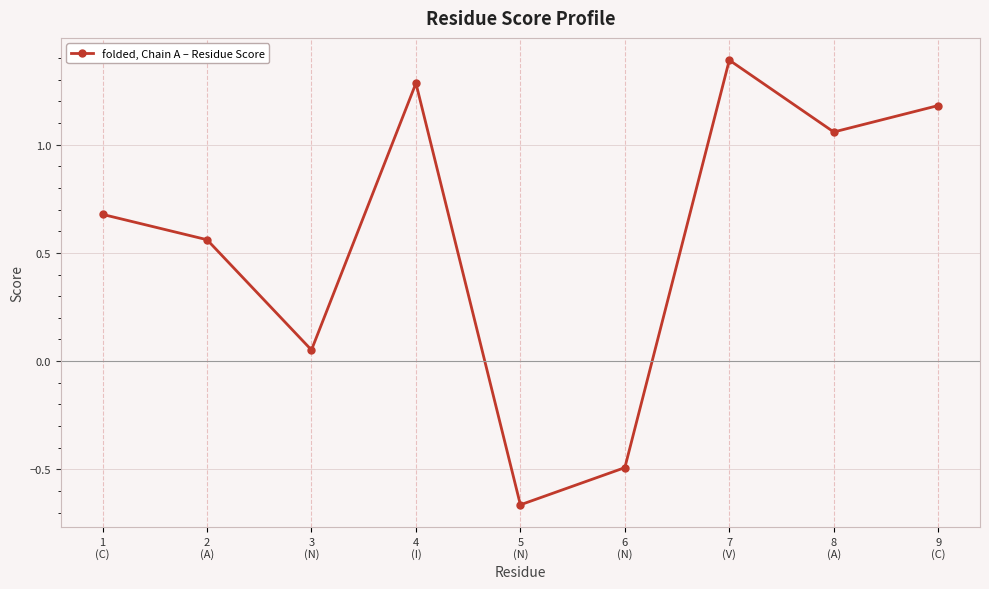

At which label is the value closest to 0?

3
(N)